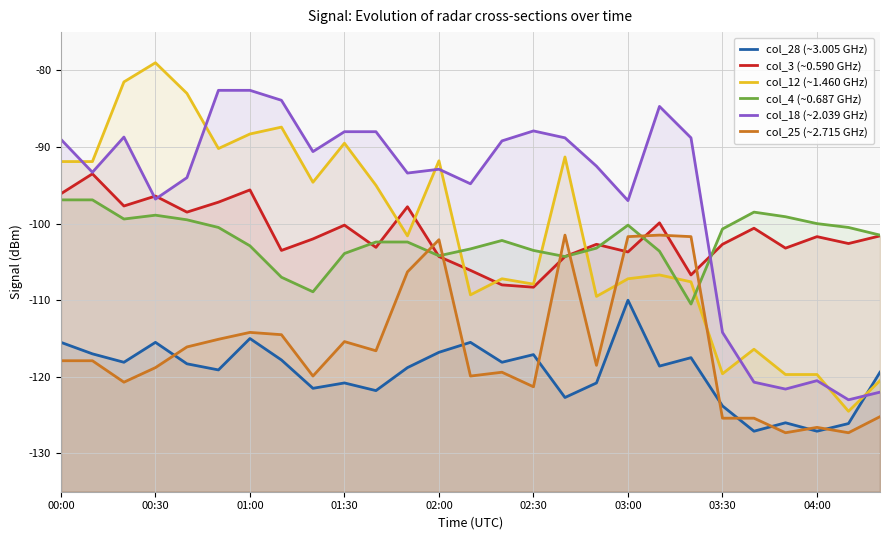

At how many categories does at least one series exceed -95?

20